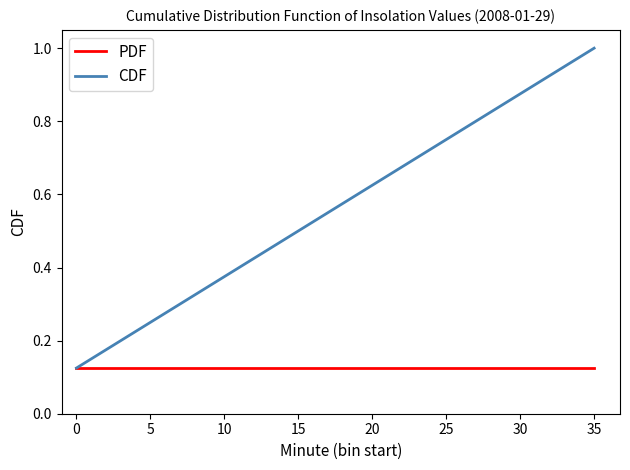

Is the value of PDF at 30 greater than the value of CDF at 35?

No